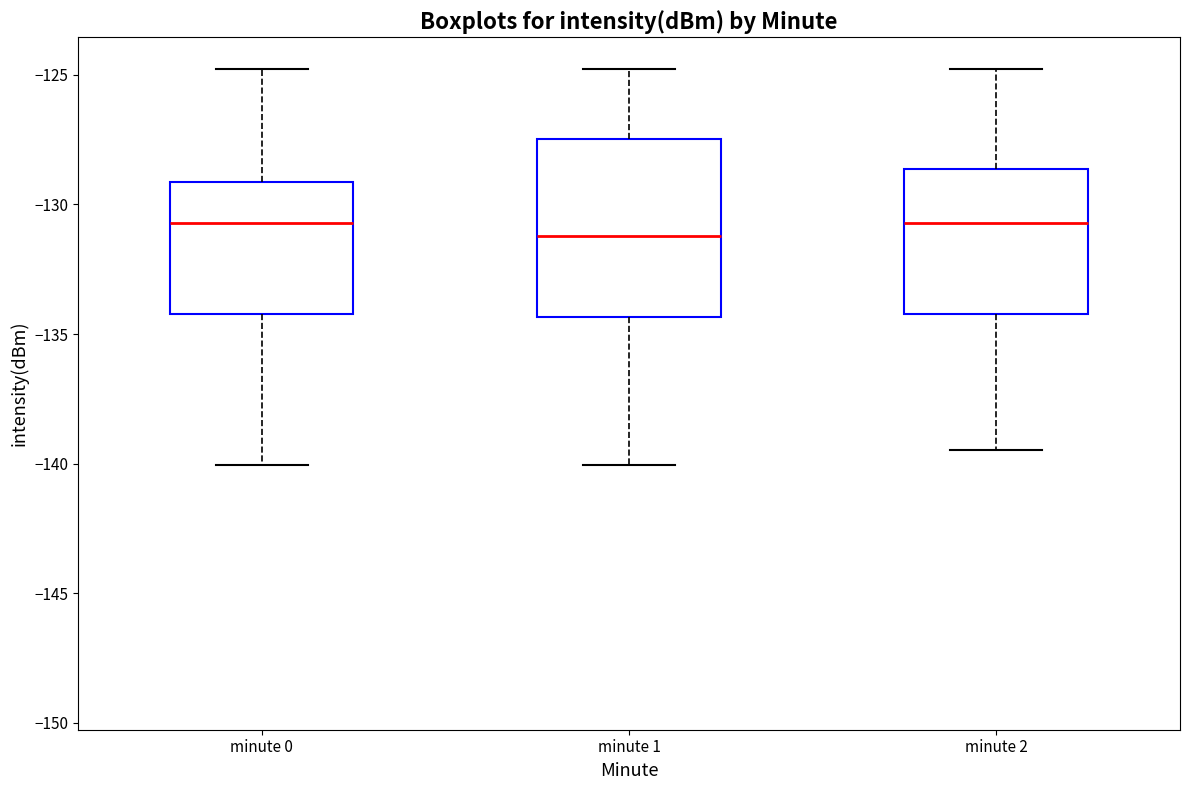

Where does the median line of the box for minute 0 sit on the y-axis? The values are not printed on the chart, so give them approximately, as read against the axis.

-130.5